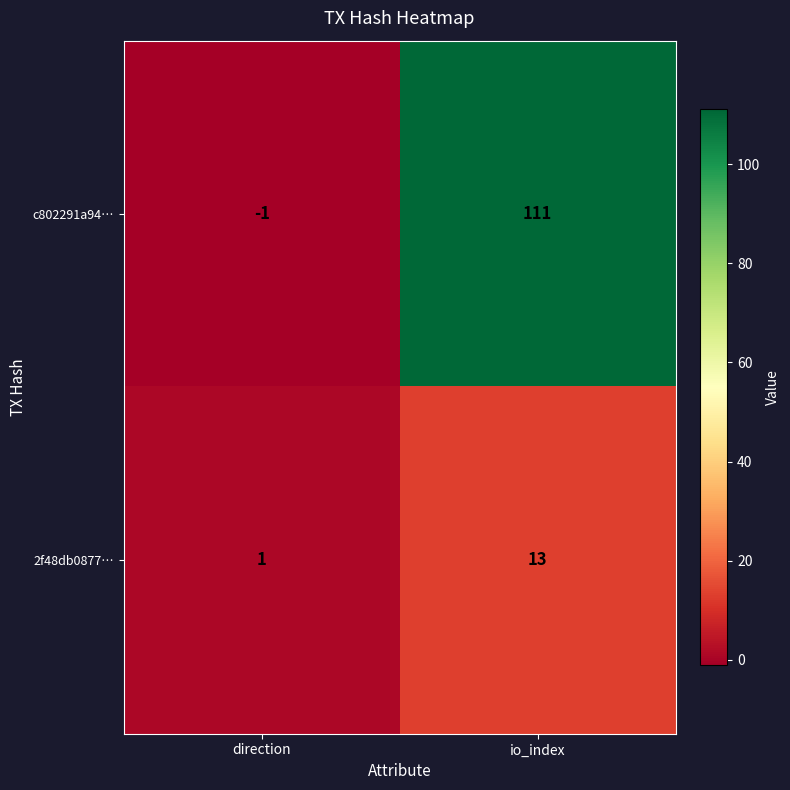

The c802291a94… series shows 151 at io_index. True or false?

False